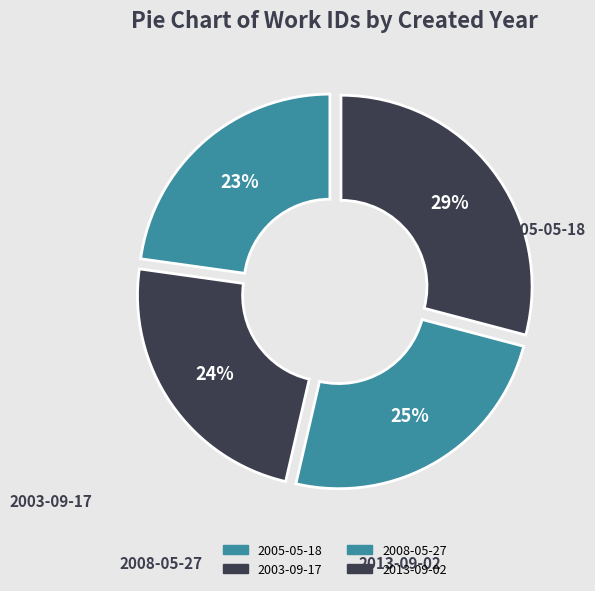

To the nearest percent, what is the difference between the 2003-09-17 and 2005-05-18 slice percentages?

1%